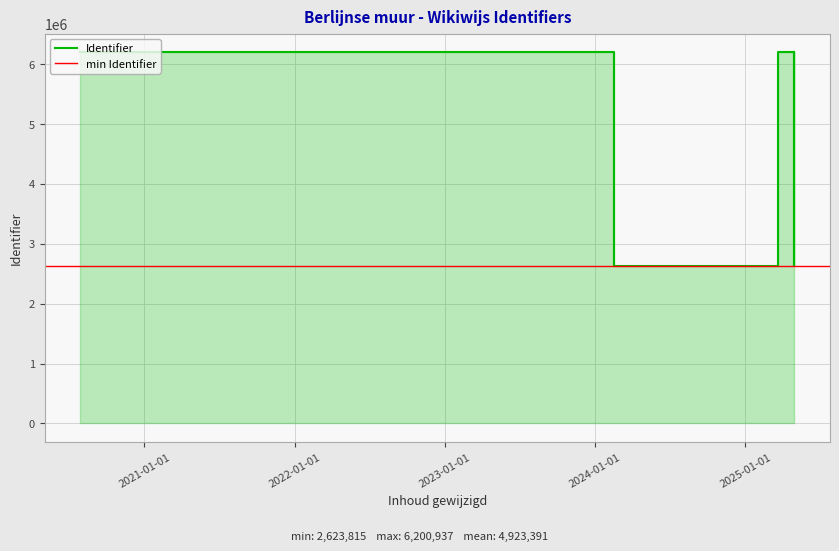

How many data points are above 6200922?

6